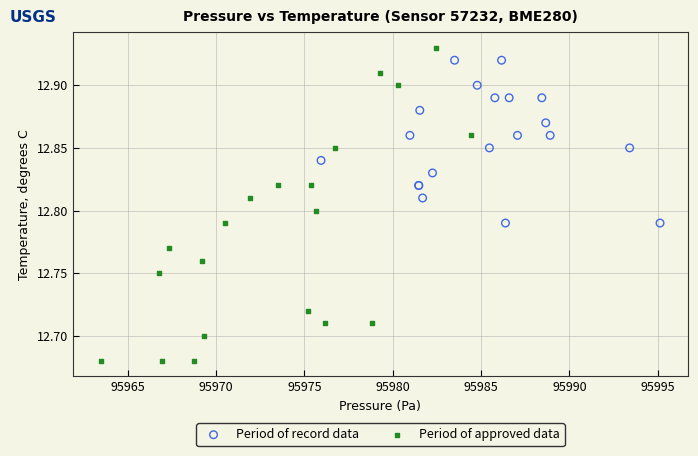

Which series reaches the minimum Y coordinate?

Period of approved data